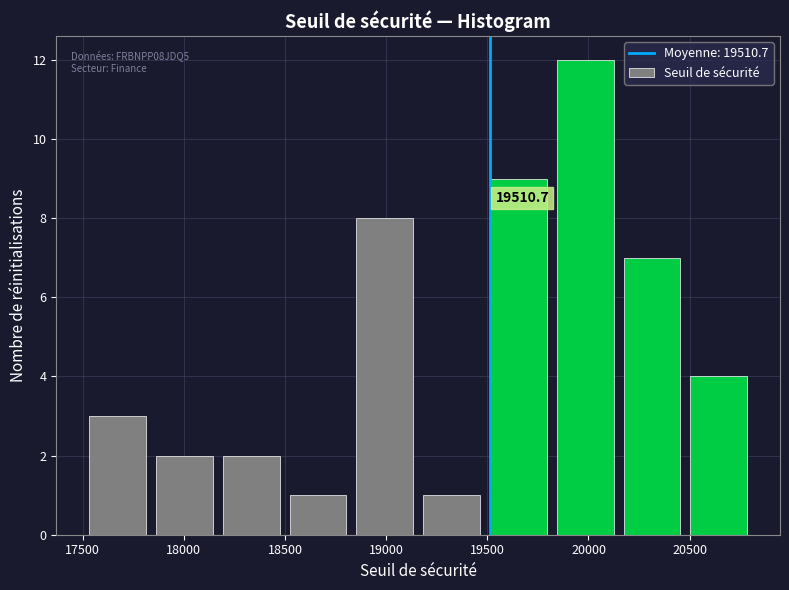

Which range on the x-axis has the tallest bar?

19800 to 20150